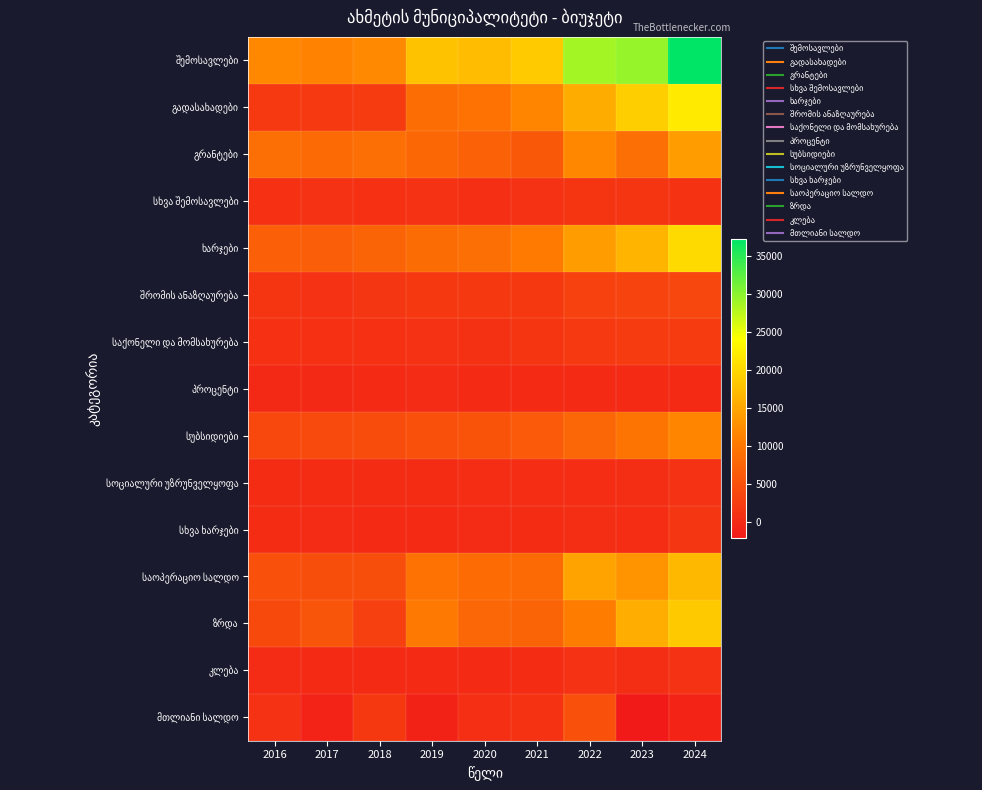

At how many categories does at least one series exceed 17526?

5